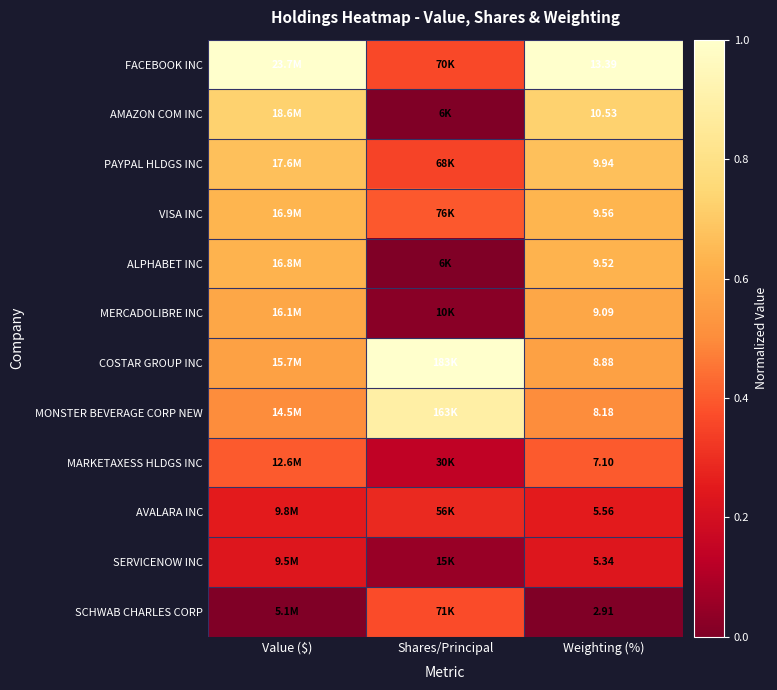

At which category is the sum across all series the highest?

Weighting (%)